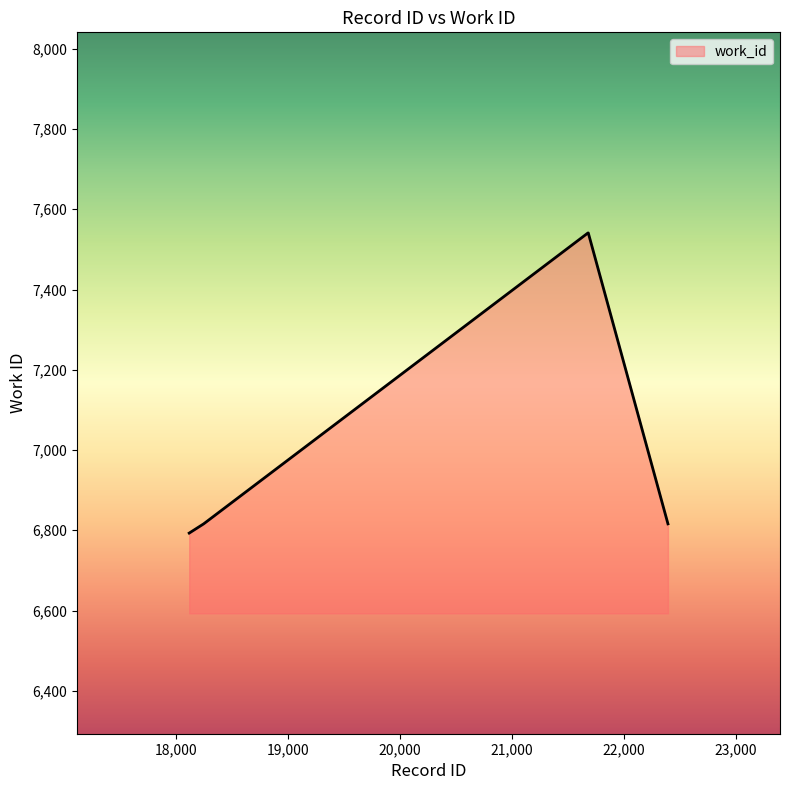

How many values are below 6816?

1